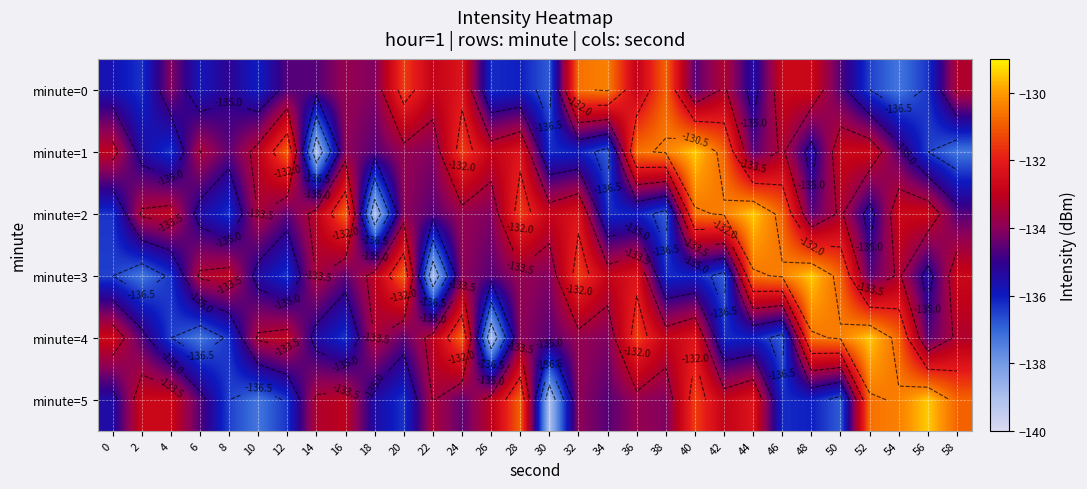

True or false: minute=0 has a value of -136.5 at 52.

True